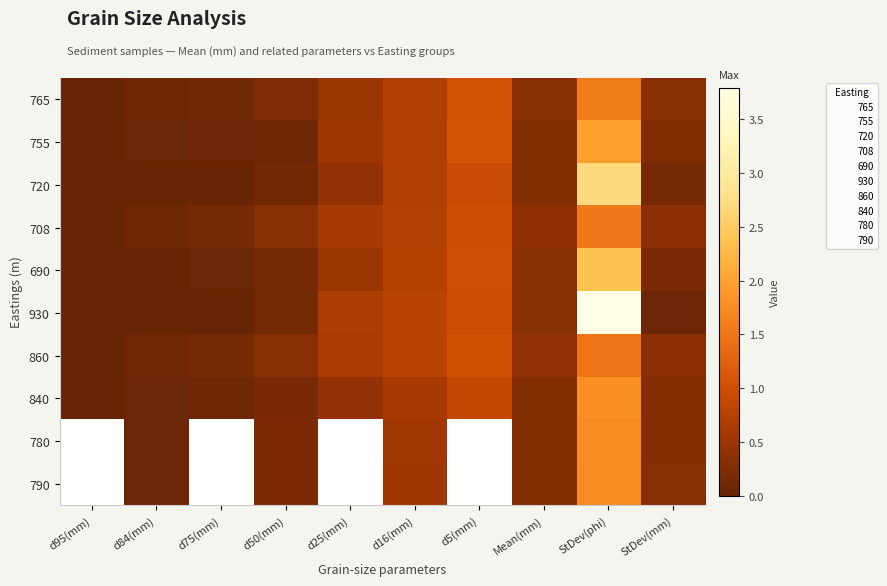

List the series in order of their peak value, highest first.

930, 720, 690, 755, 840, 765, 708, 780, 790, 860